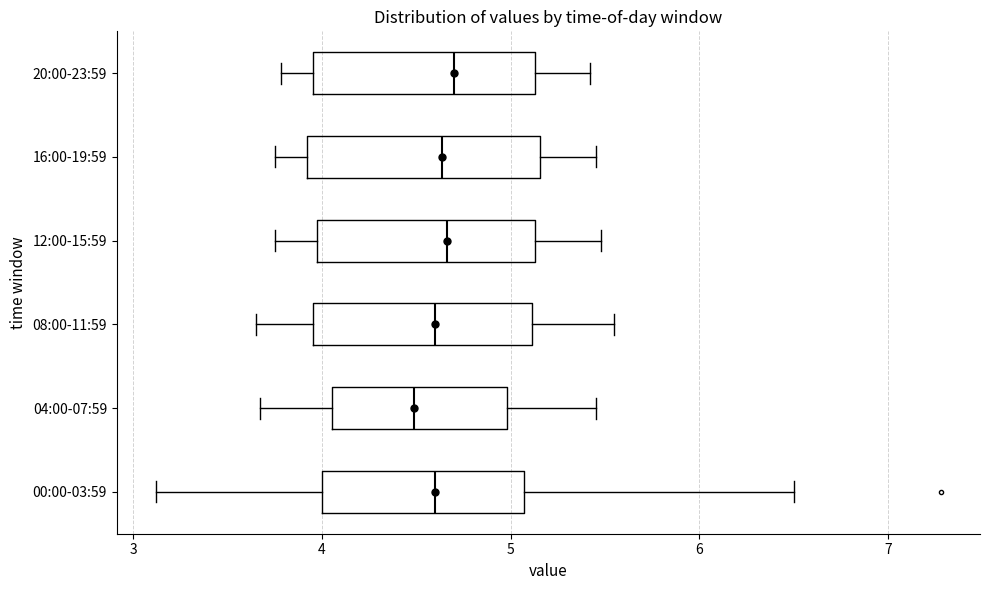

Reading bottom to top, read every box against the x-axis: the position of its median line, the range the box covers, and the ends of its whiskers. The values are not printed on the chart, so give them approximately, as read against the axis.

00:00-03:59: median 4.6, box 4.0 to 5.1, whiskers 3.1 to 6.5
04:00-07:59: median 4.5, box 4.1 to 5.0, whiskers 3.7 to 5.5
08:00-11:59: median 4.6, box 4.0 to 5.1, whiskers 3.7 to 5.6
12:00-15:59: median 4.7, box 4.0 to 5.1, whiskers 3.8 to 5.5
16:00-19:59: median 4.6, box 3.9 to 5.2, whiskers 3.8 to 5.5
20:00-23:59: median 4.7, box 4.0 to 5.1, whiskers 3.8 to 5.4